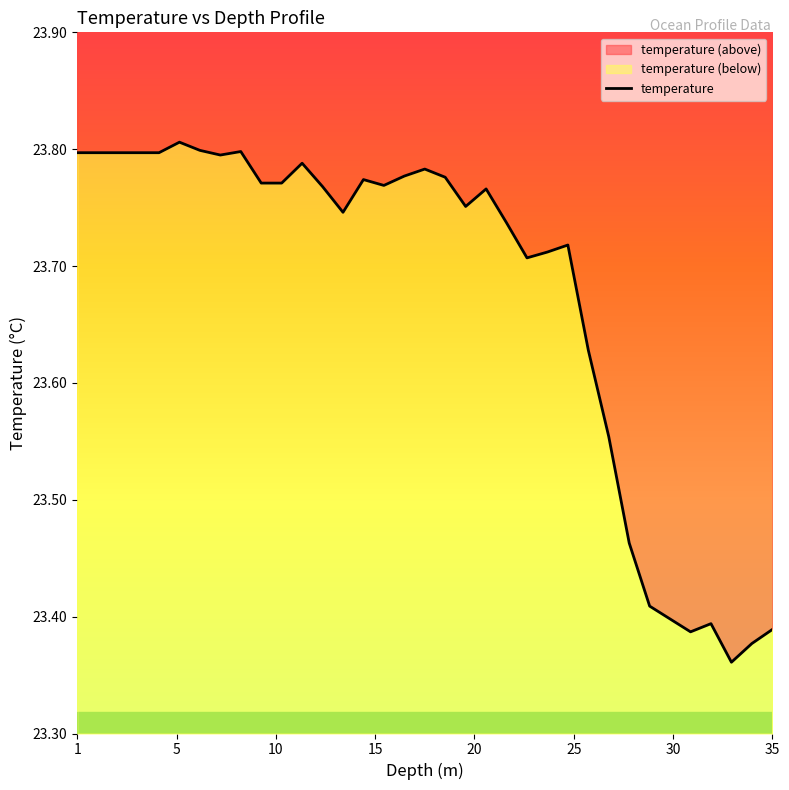

Approximately how many times larger is the value at 15 compared to 5?

1.0